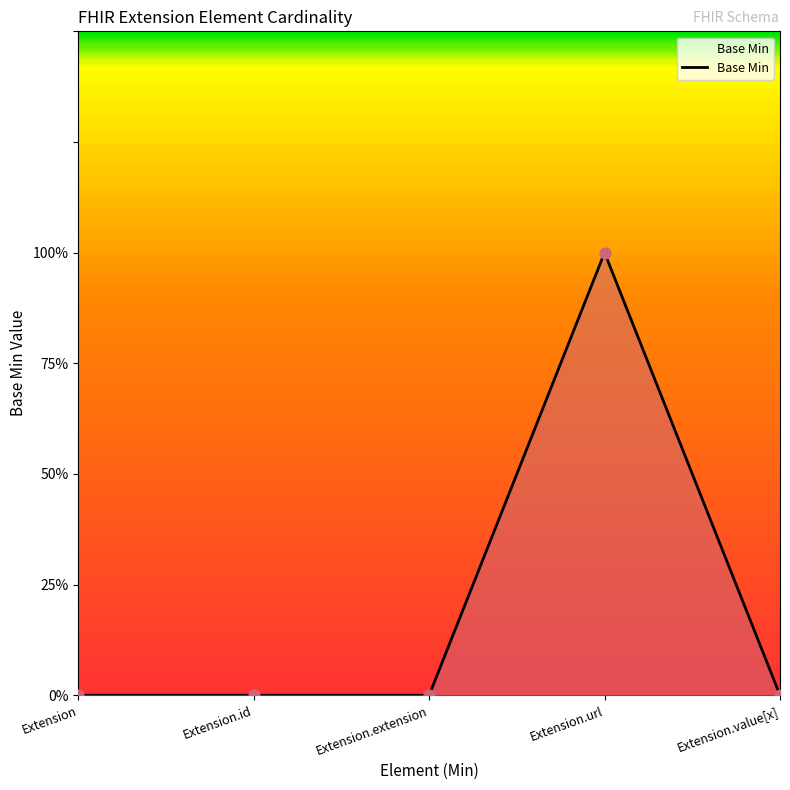

Which has a higher value, Extension.value[x] or Extension.id?

Extension.value[x]